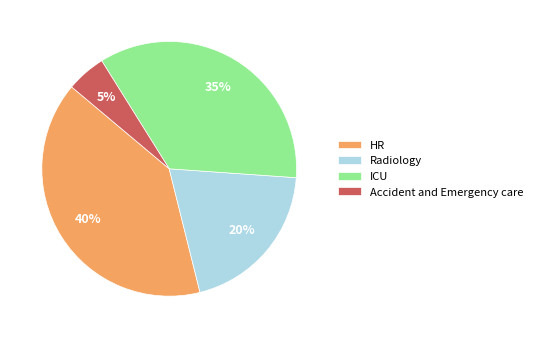

Which category has the biggest portion of the pie?

HR